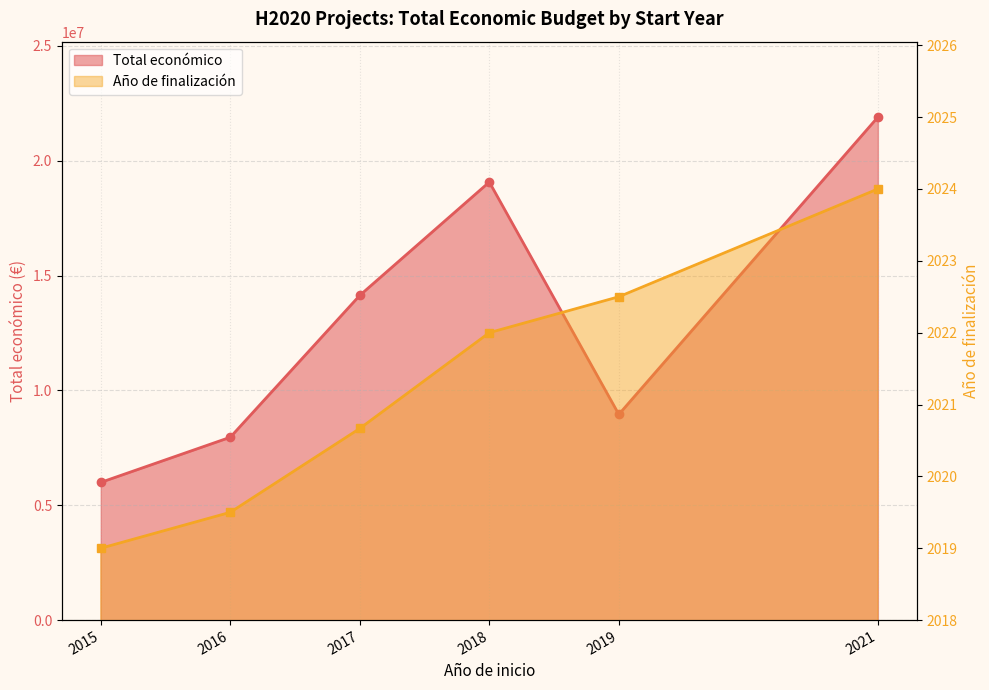

Rank the series by their maximum value, from highest to lowest.

Total económico, Año de finalización